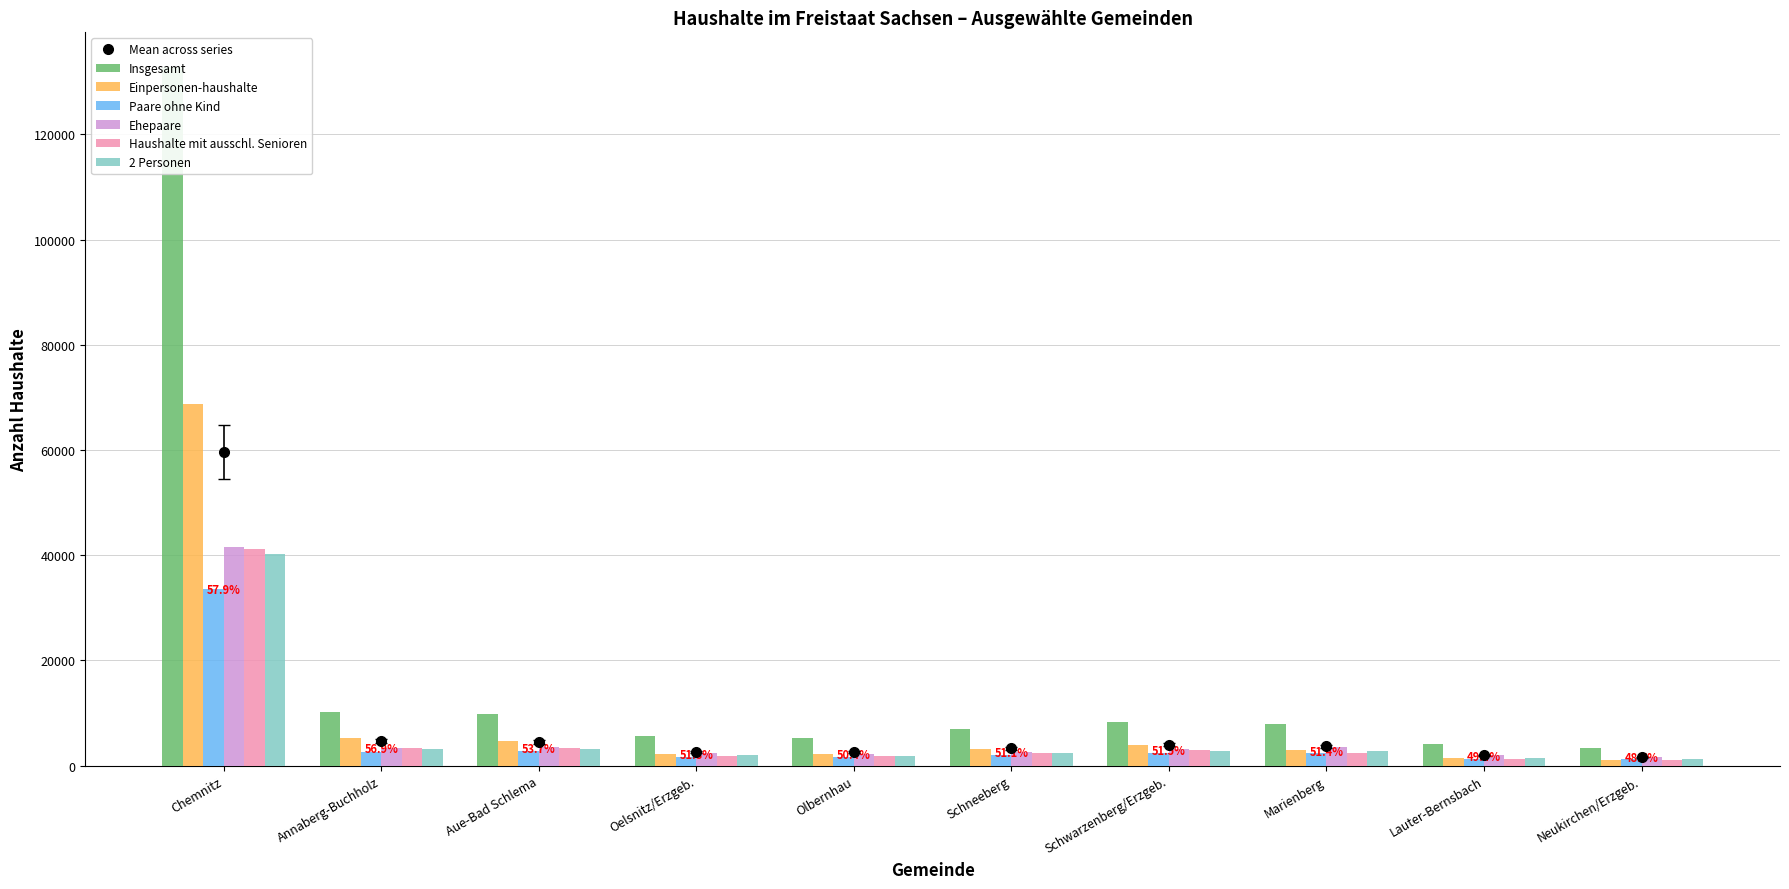

Where does the Haushalte mit ausschl. Senioren series first go above 2427?

Chemnitz